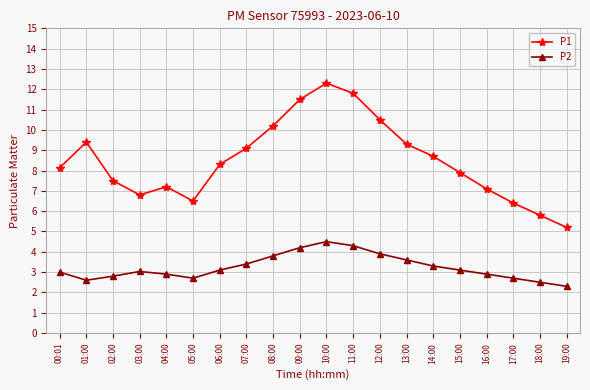

Where is the first local maximum for P2?

03:00